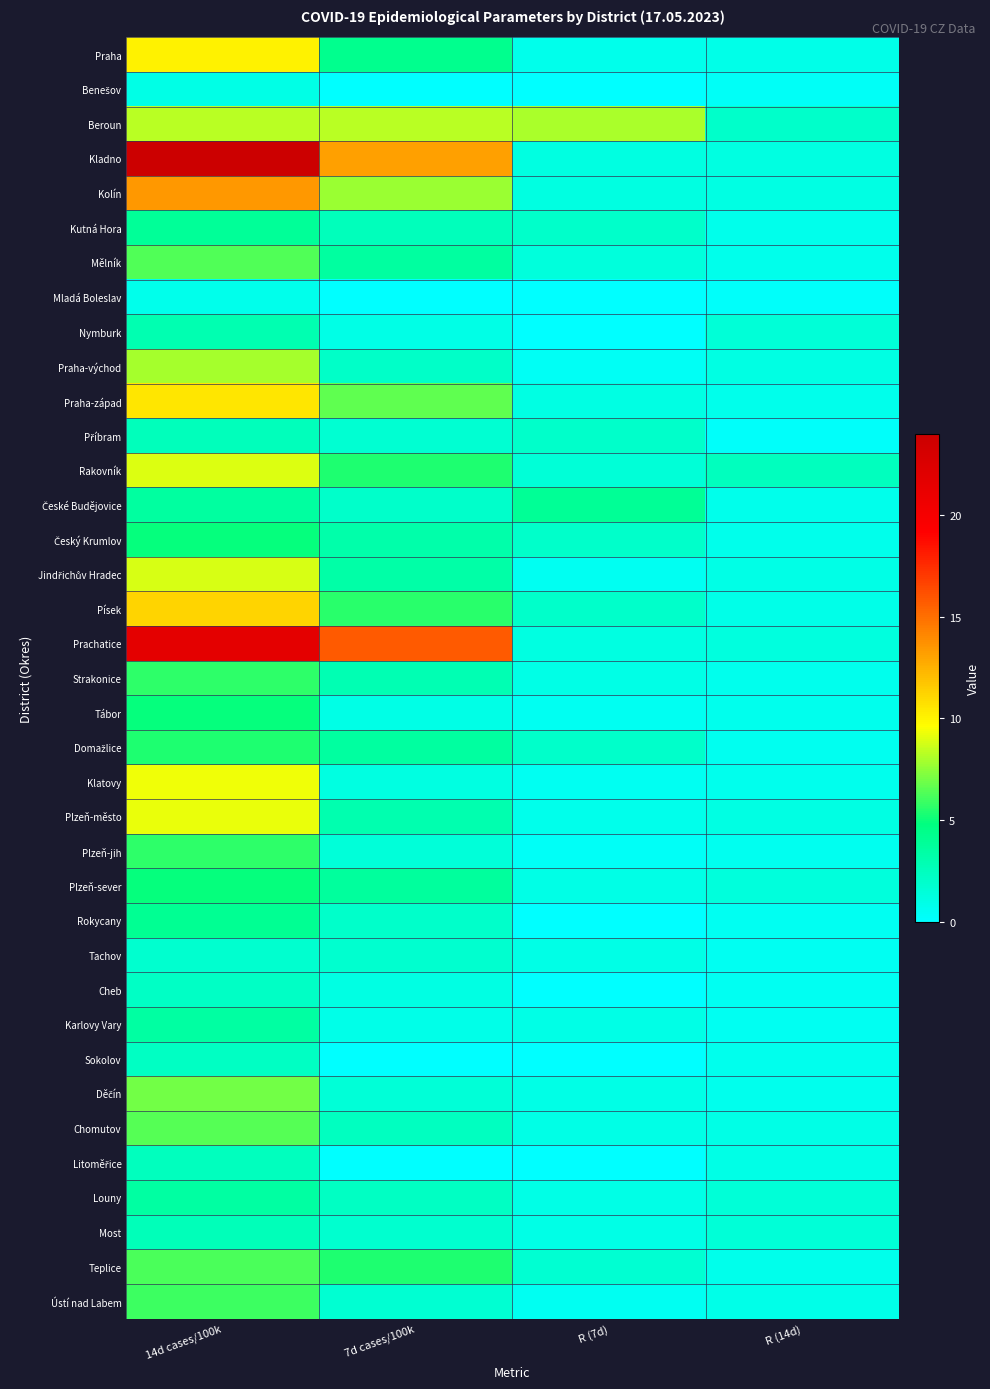

What is the difference between the highest and lowest values at R (14d)?

2.3